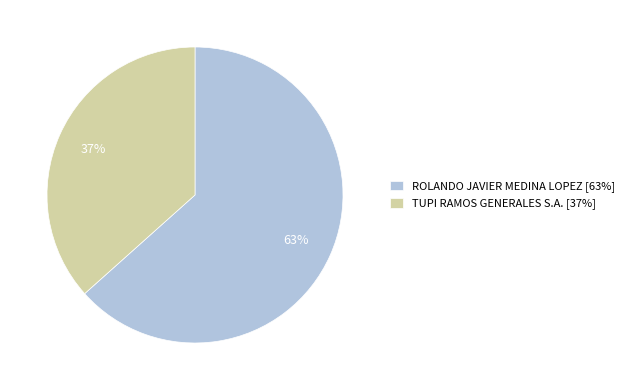

Count the number of slices in the pie.

2